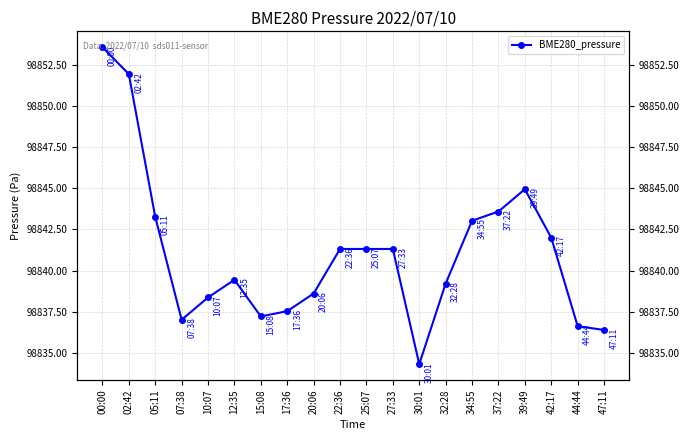

Does the chart have visible grid lines?

Yes